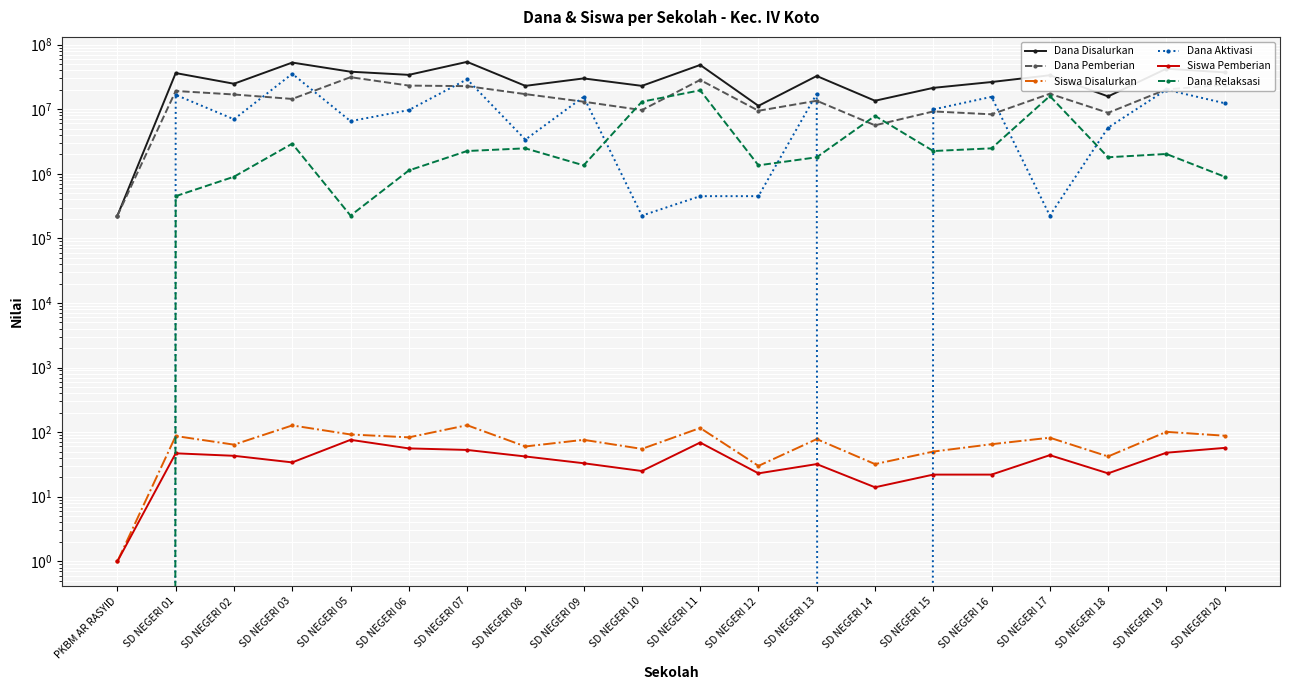

The Dana Pemberian series shows 5625000 at SD NEGERI 14. True or false?

True